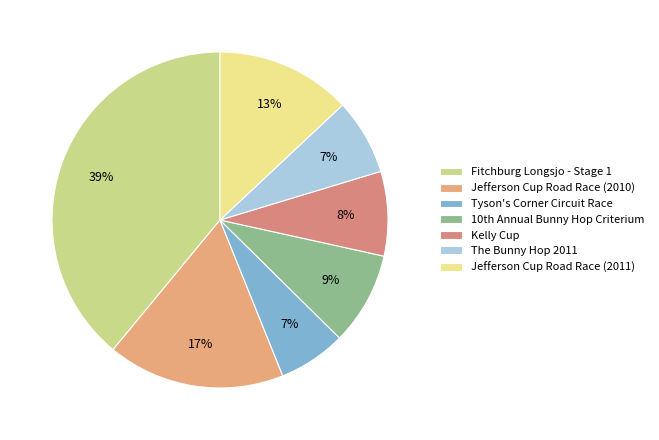

True or false: The Bunny Hop 2011 accounts for 7% of the total.

True